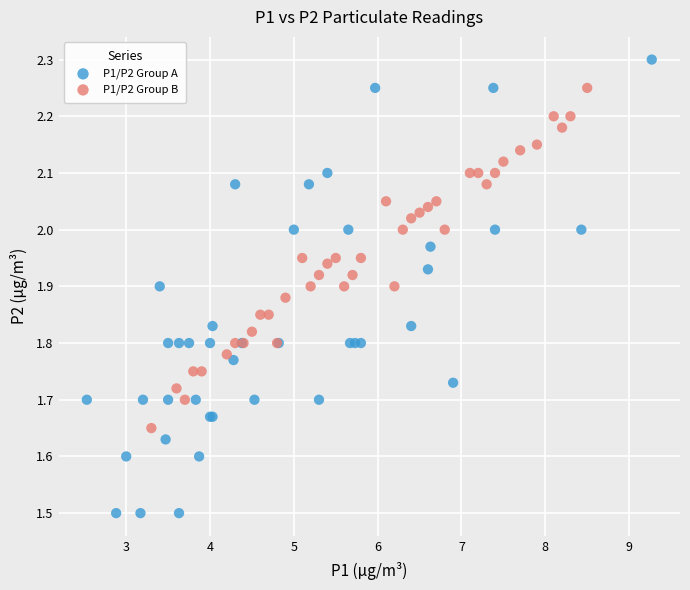

Which series contains the highest Y value?

P1/P2 Group A